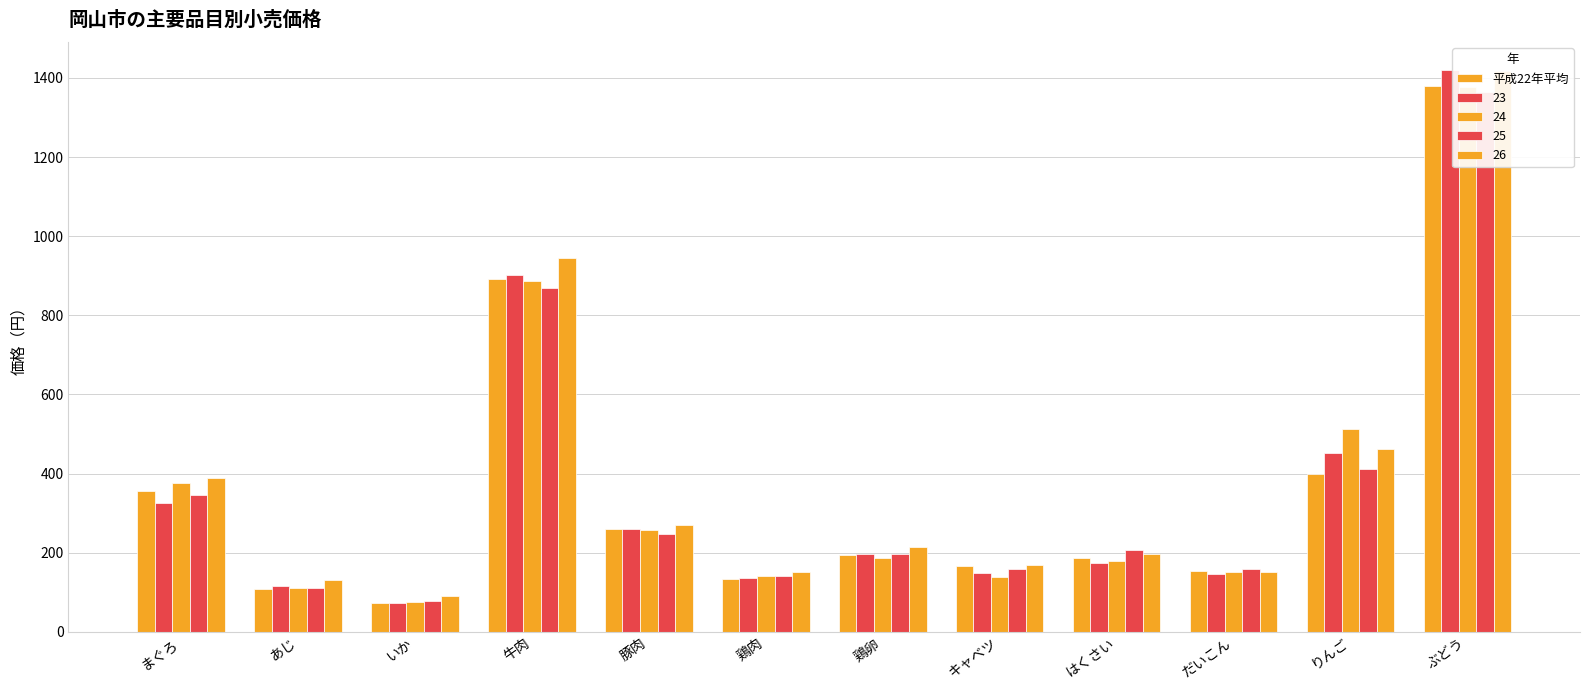

What is the label of the 2nd bar from the left?

あじ